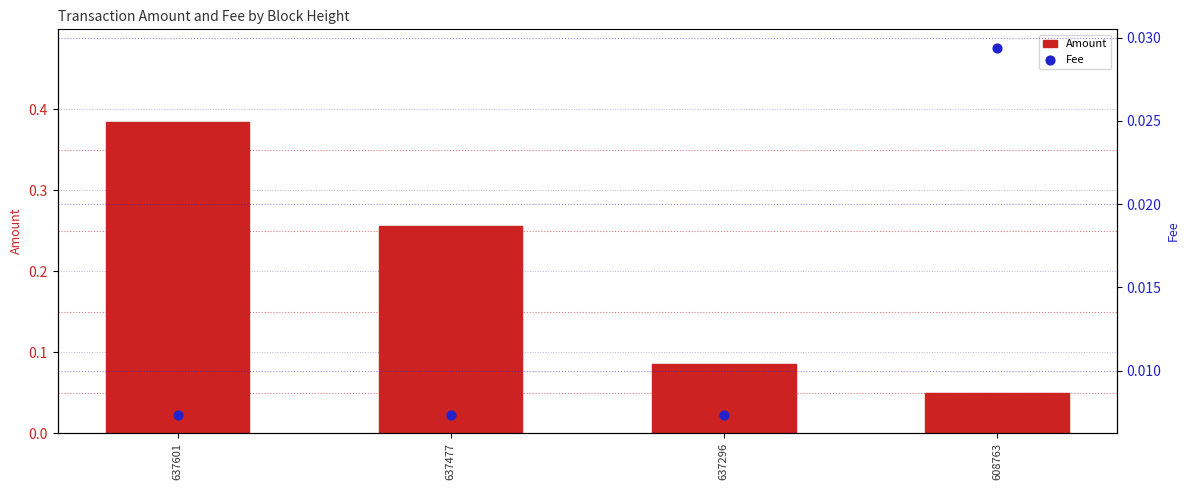

What are all the series names shown in the legend?

Amount, Fee